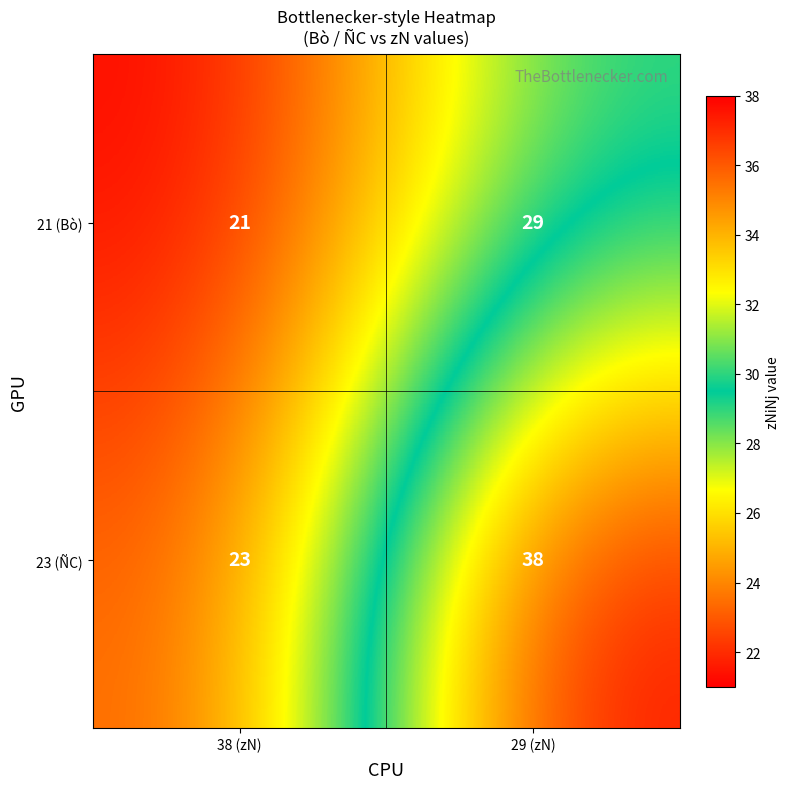

Which series changed the most between 38 (zN) and 29 (zN)?

23 (ÑC)